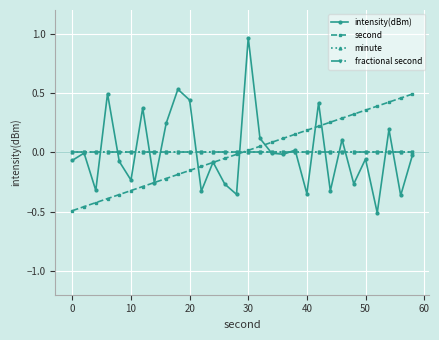

Is this an area chart (filled region under the line)?

No